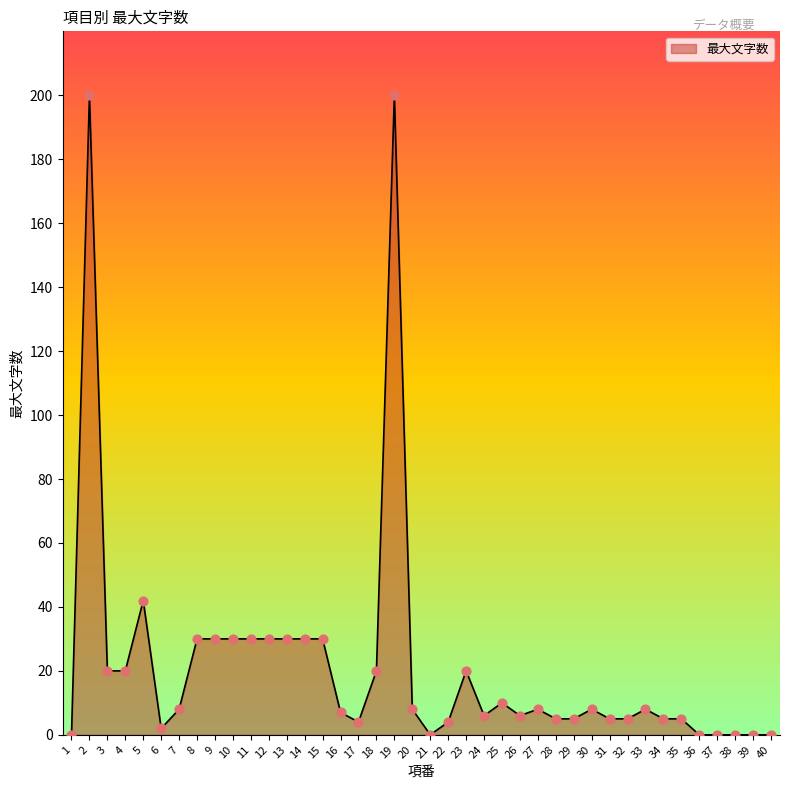

Approximately how many times larger is the value at 20 compared to 8?

0.3